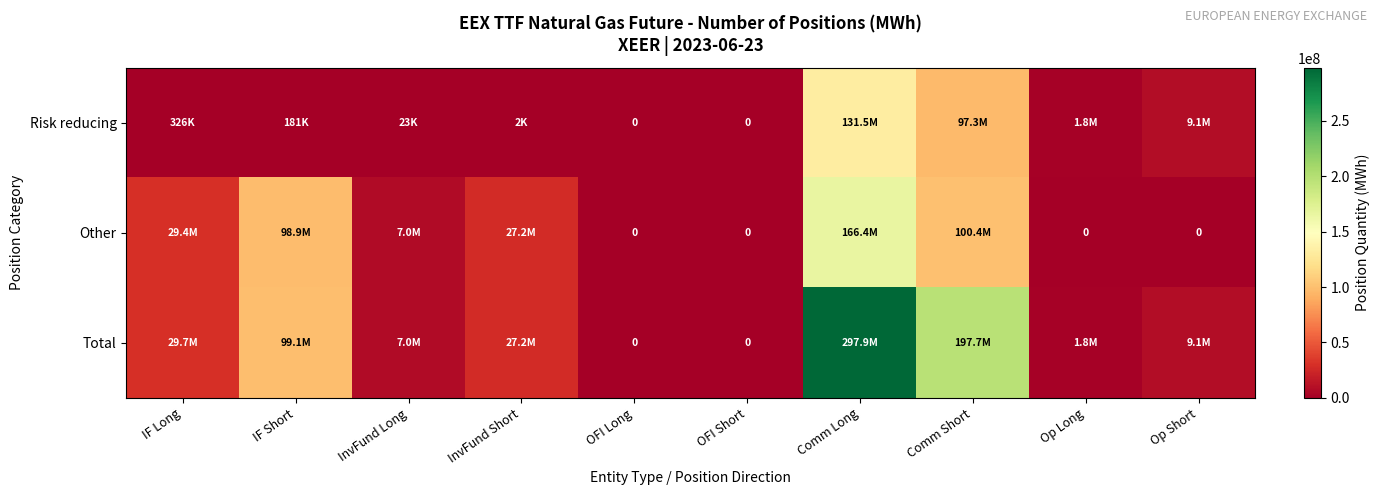

At which label does Other first exceed 27211998?

IF Long